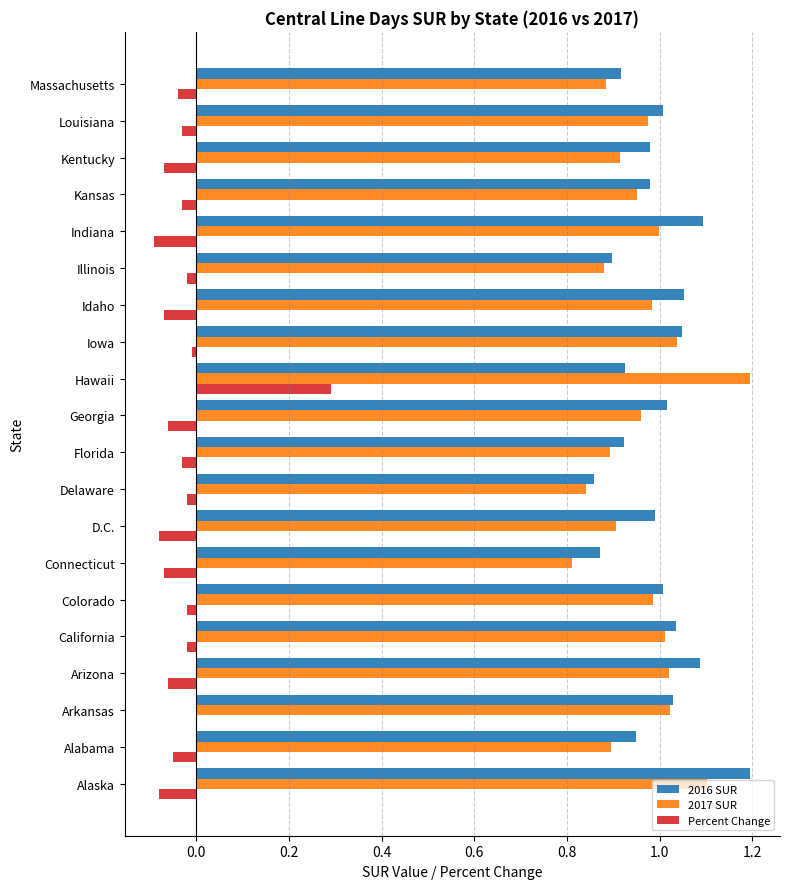

True or false: 2017 SUR has a value of 1.2 at Hawaii.

True